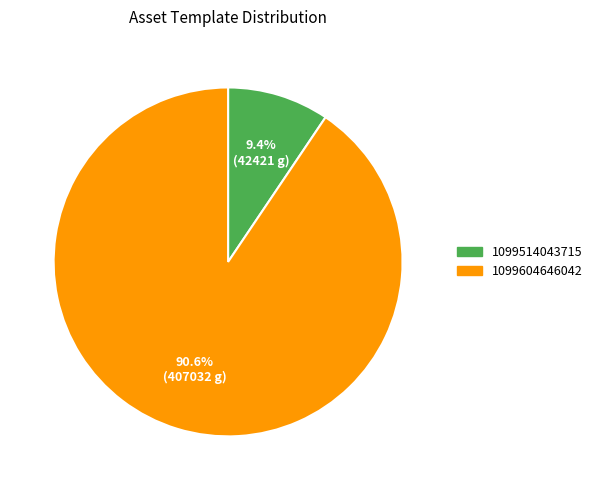

The 1099514043715 slice represents 9% of the pie. True or false?

True